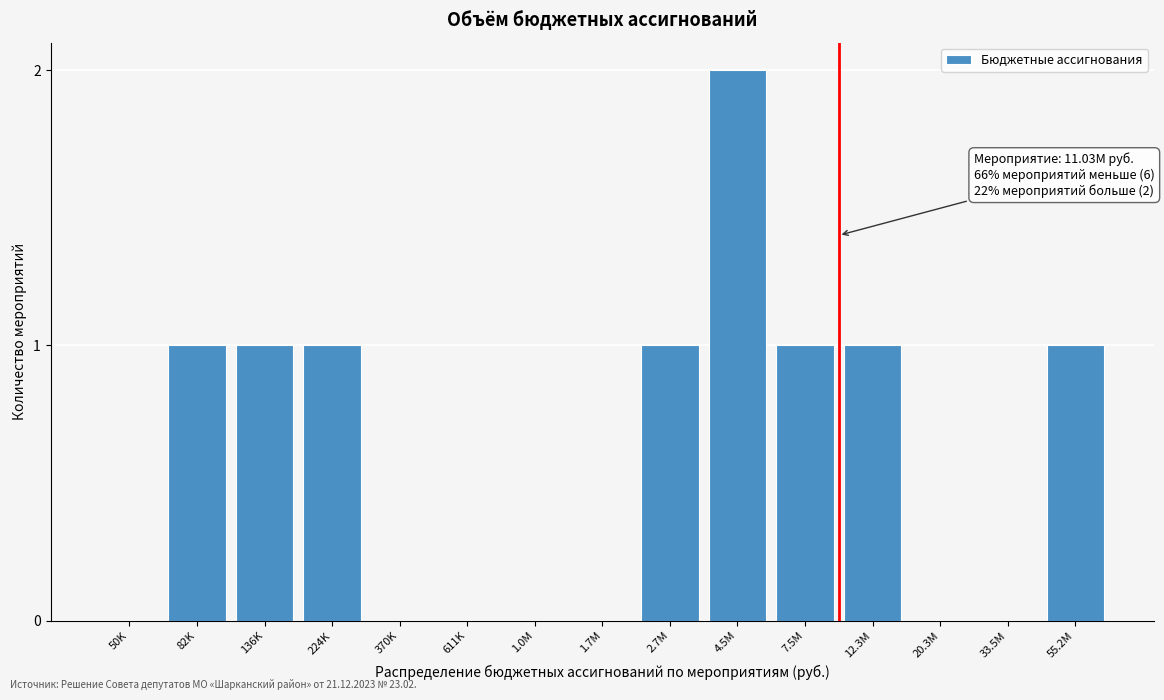

Reading right to left, extract all data points from this chart.

55.2M=1	33.5M=0	20.3M=0	12.3M=1	7.5M=1	4.5M=2	2.7M=1	1.7M=0	1.0M=0	611K=0	370K=0	224K=1	136K=1	82K=1	50K=0